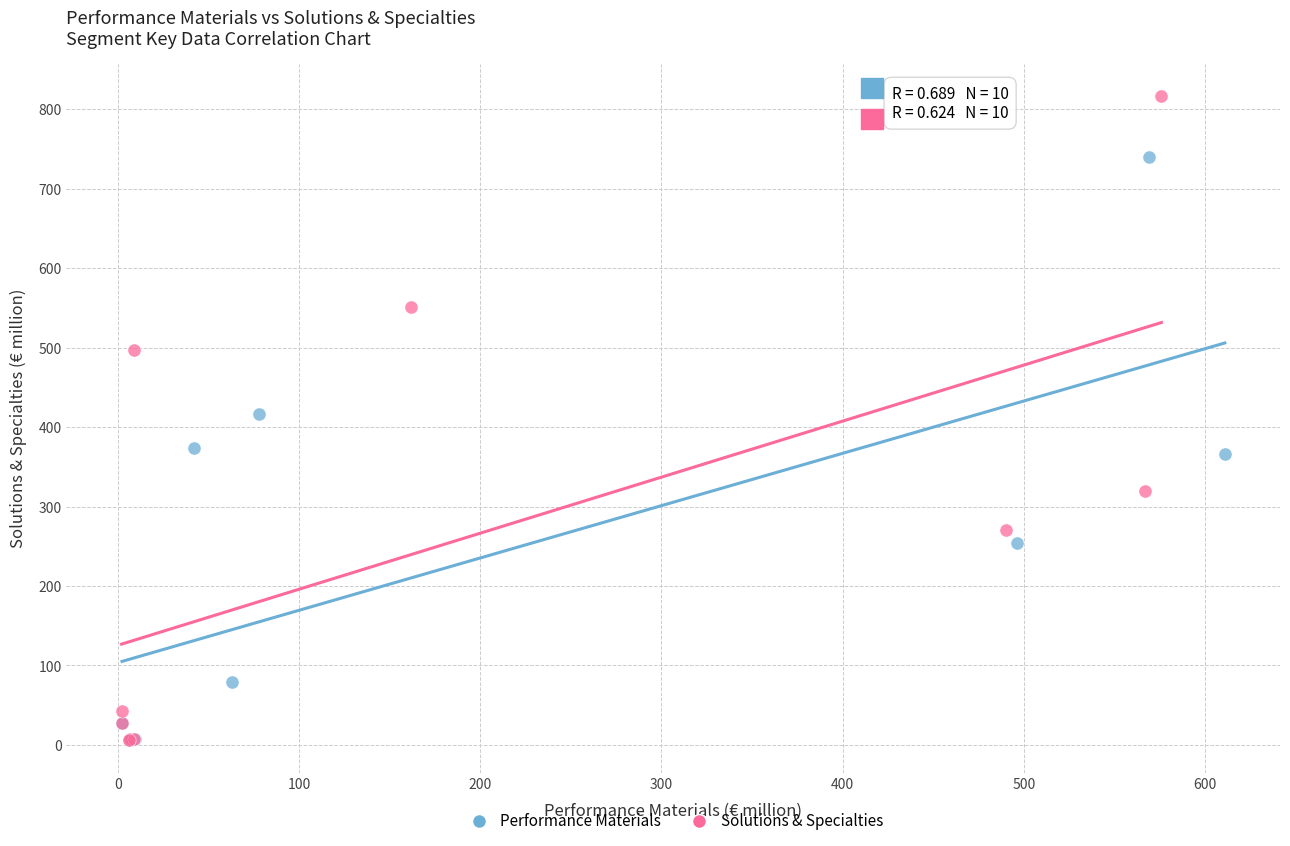

What are all the series names shown in the legend?

Performance Materials, Solutions & Specialties